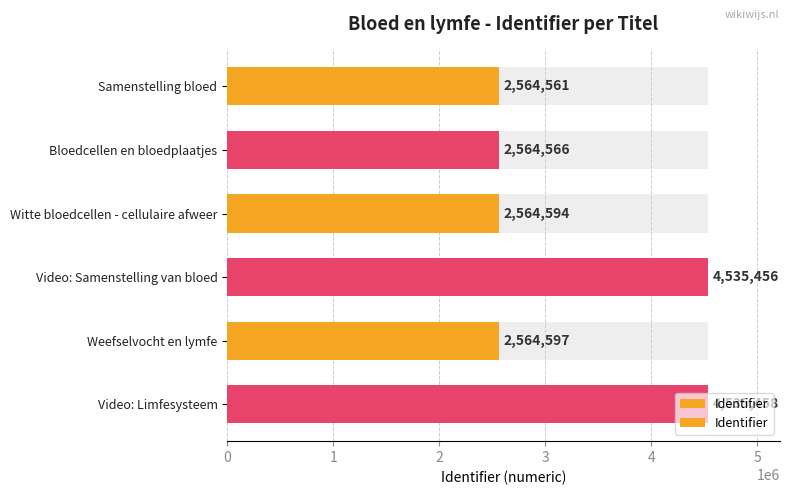

What is the average value?

3221539